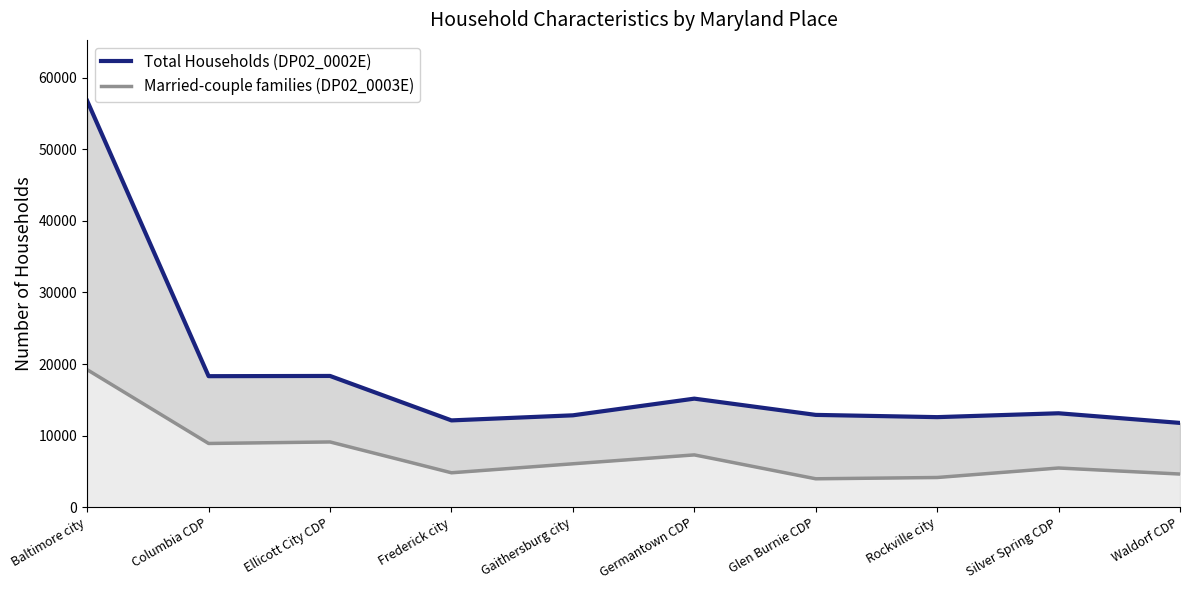

Reading right to left, what are all the values shown in this chart?

Total Households (DP02_0002E): 11775	13123	12582	12896	15166	12836	12127	18336	18304	56767
Married-couple families (DP02_0003E): 4633	5477	4150	3970	7307	6066	4810	9116	8904	19210